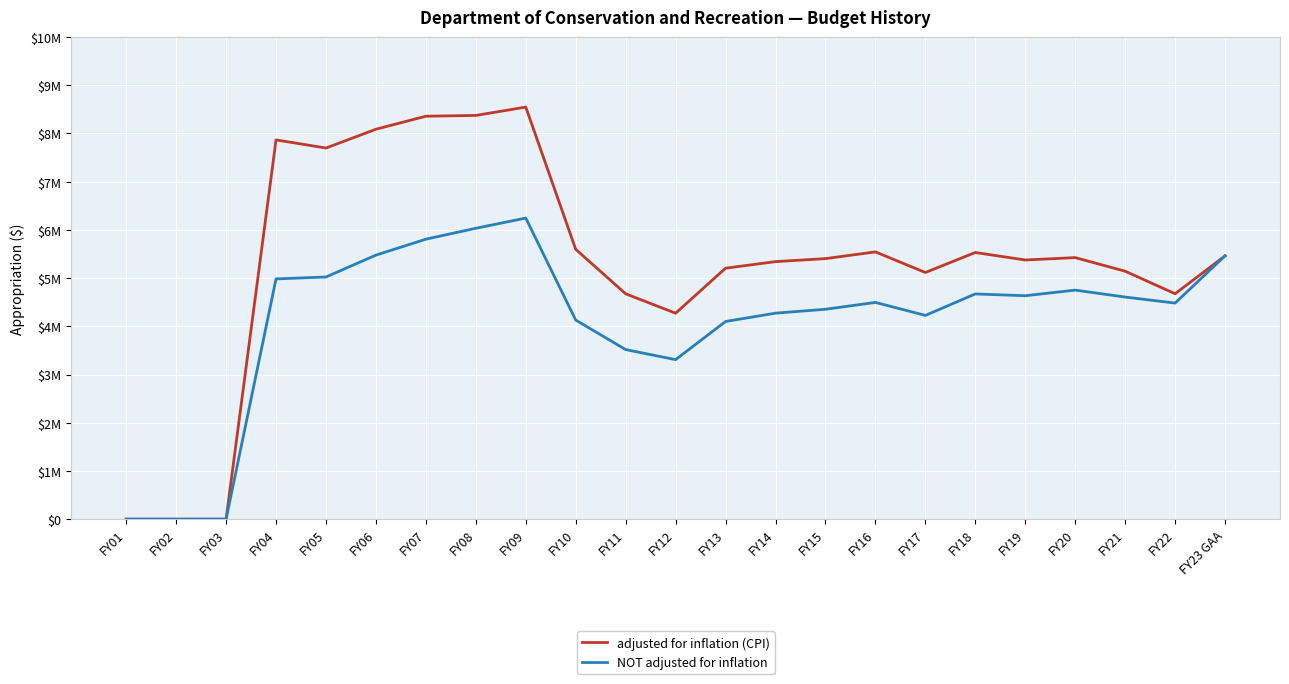

What is the sum of all adjusted for inflation (CPI) values?

121703566